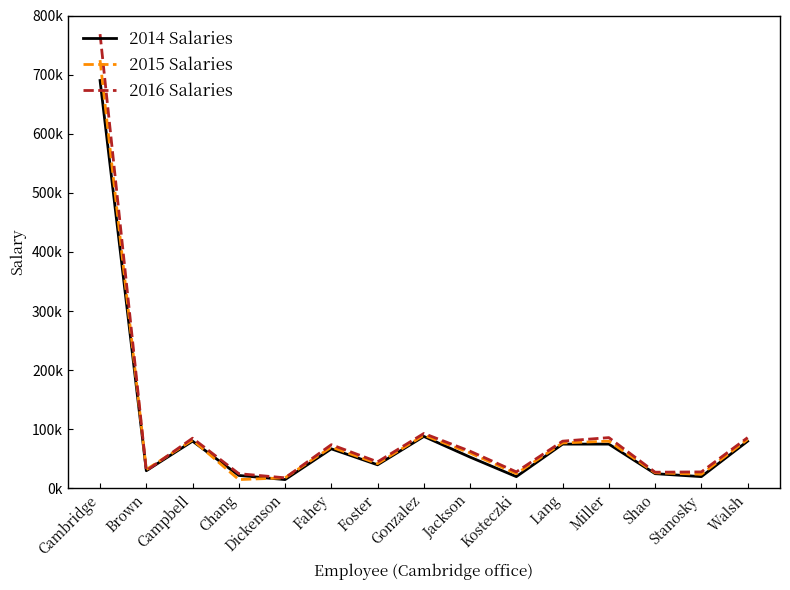

Which category has the highest value in the 2016 Salaries series?

Cambridge